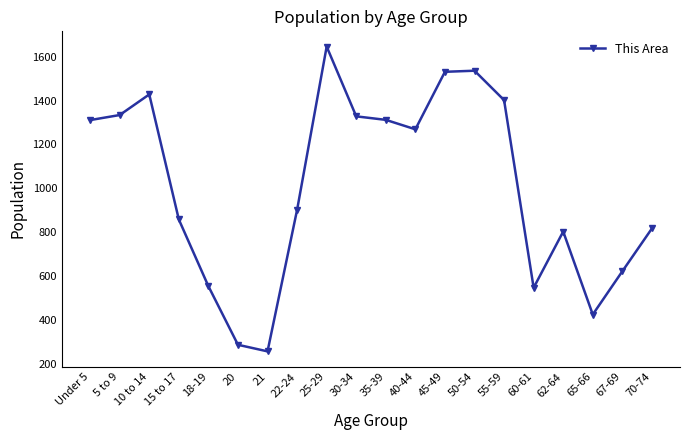

What position from the left is 18-19?

5